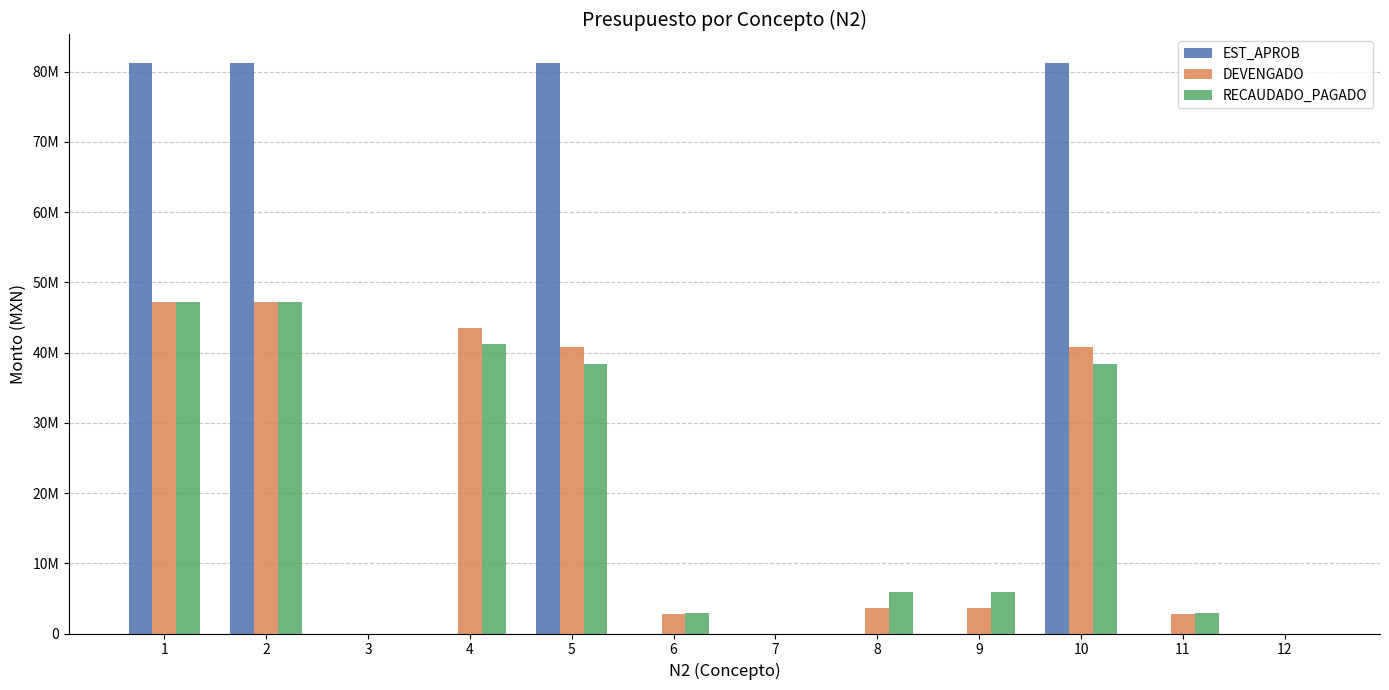

What is the total value across all series at 5?

160350533.7